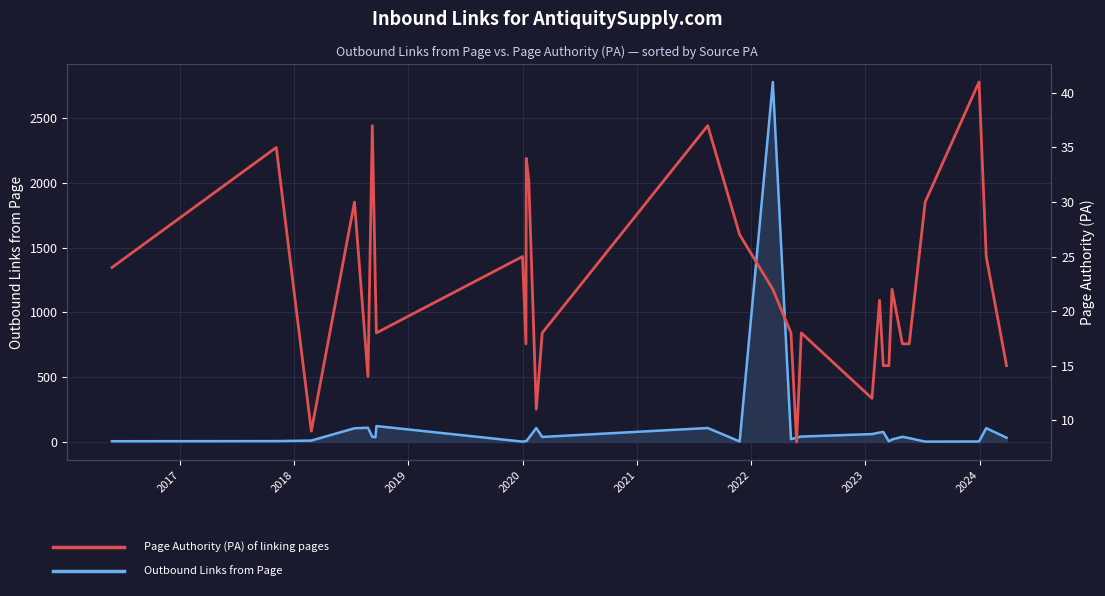

Which series has the widest spread of values?

Outbound Links from Page